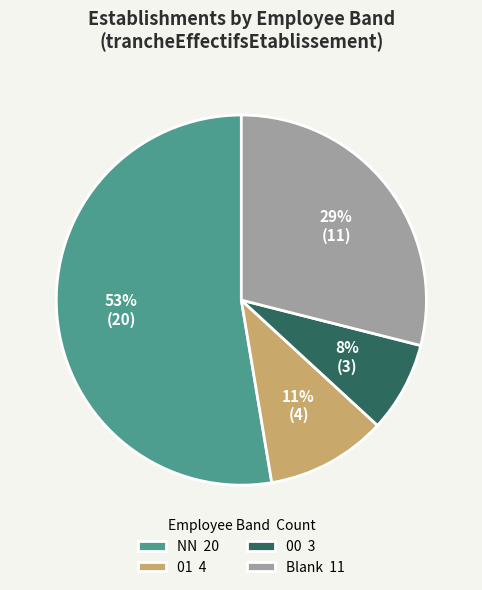

Is it true that 00 3 is 1% of the pie?

False